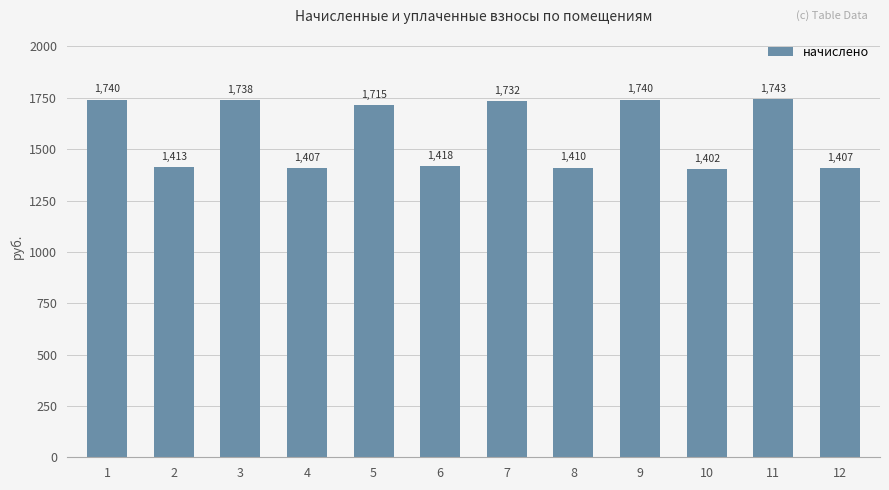

What is the ratio of the value at 2 to the value at 10?

1.0